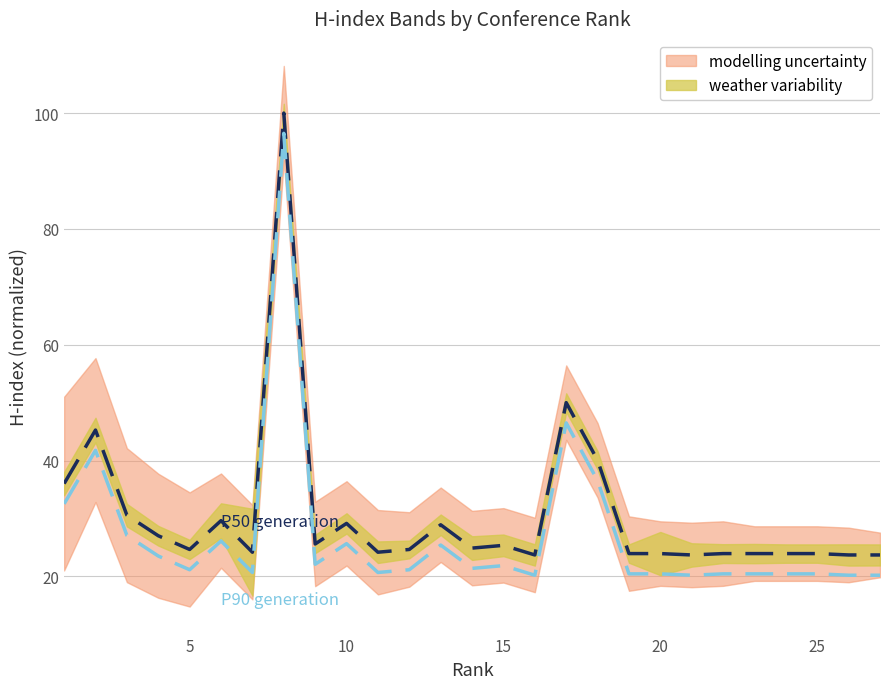

At how many categories does at least one series exceed 61?

1